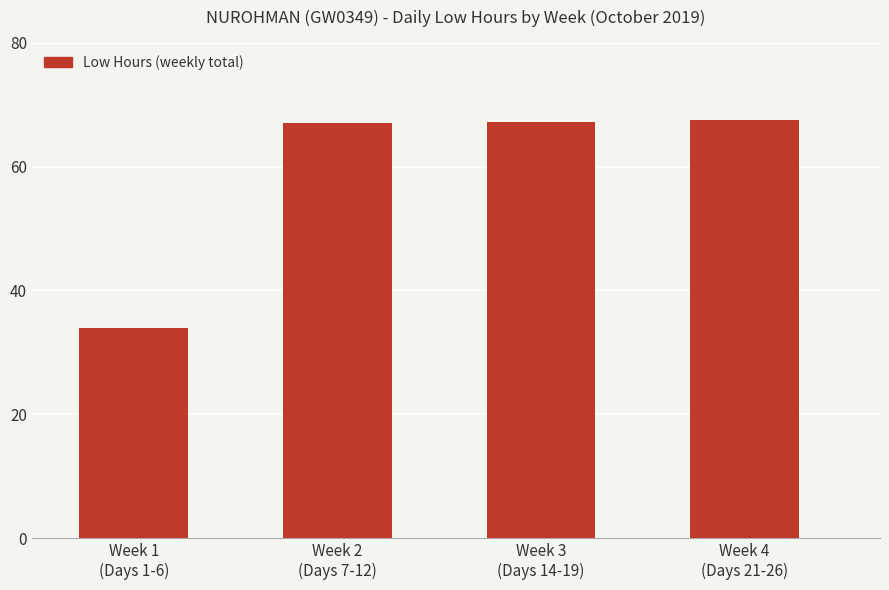

What value does the data have at Week 4
(Days 21-26)?

67.6